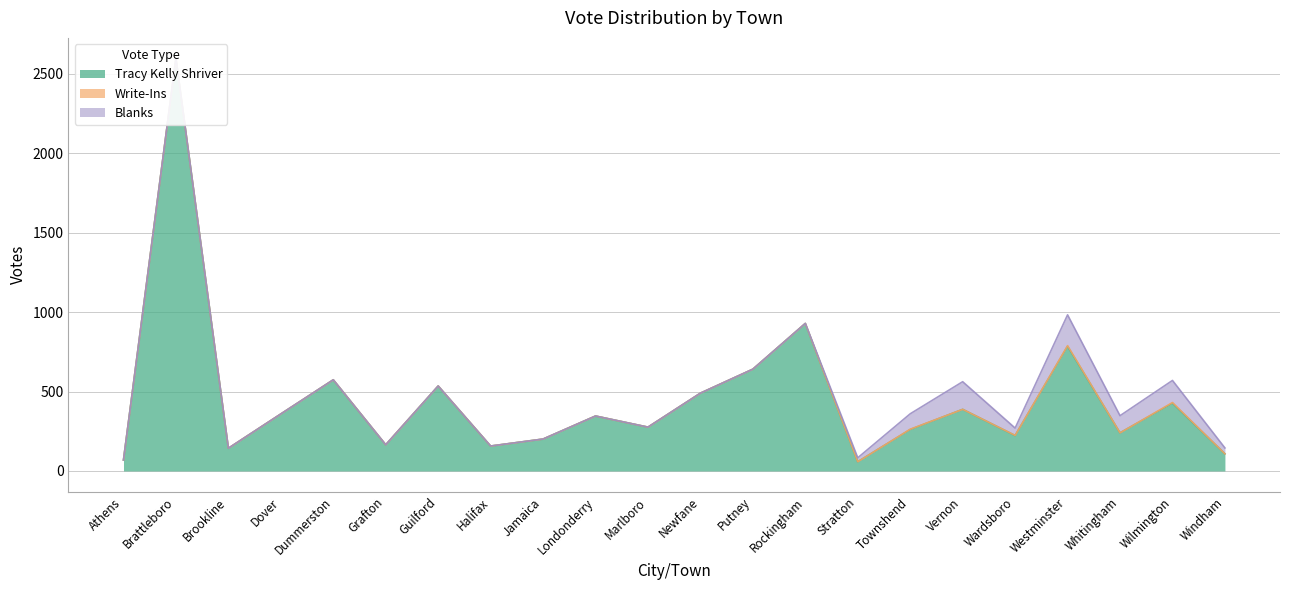

True or false: Write-Ins has a value of 0 at Windham.

True